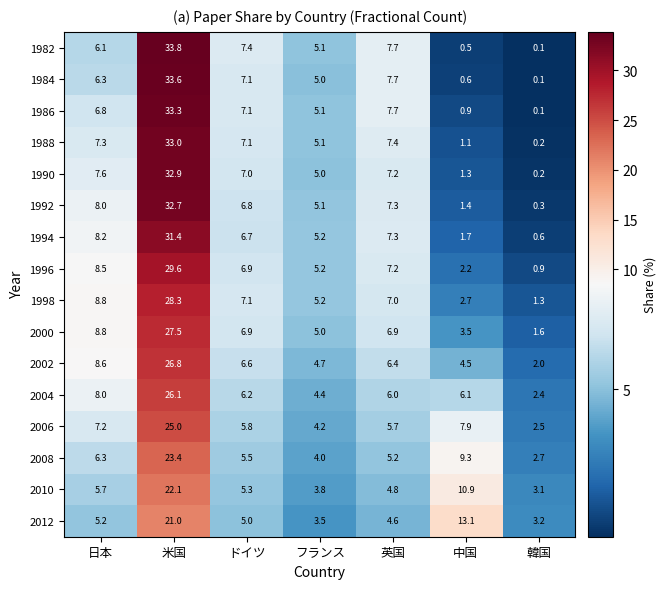

The 2008 series shows 3.7 at ドイツ. True or false?

False